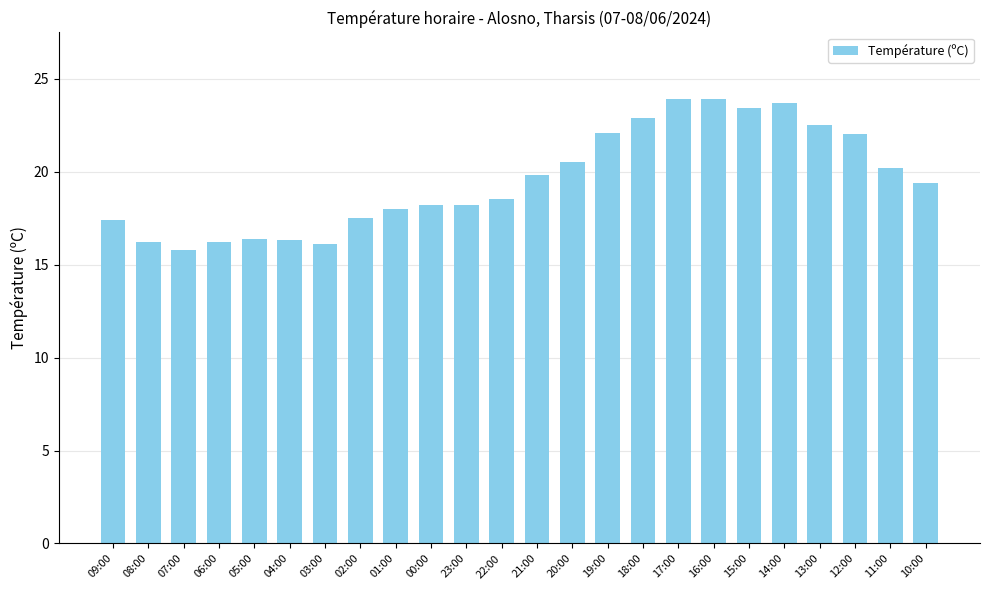

What is the value of the 12th bar from the left?

18.5